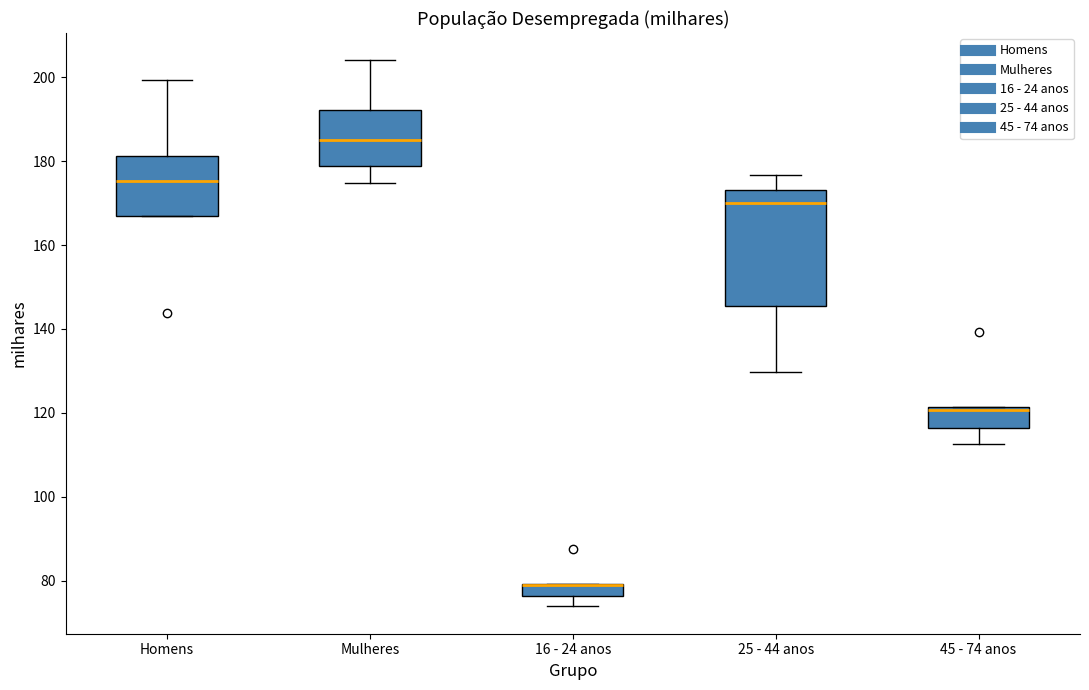

Where does the lower whisker of the box for 16 - 24 anos end on the y-axis? The values are not printed on the chart, so give them approximately, as read against the axis.

74